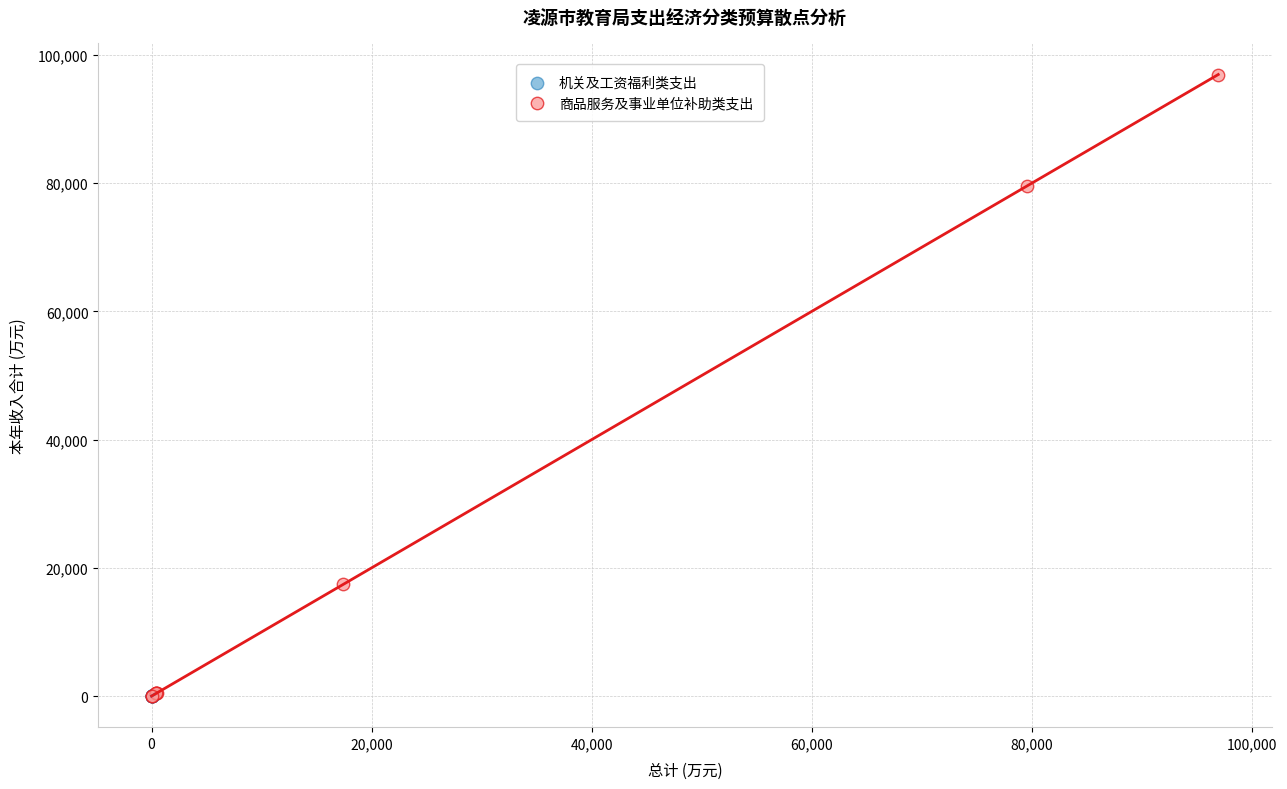

Which series contains the highest Y value?

商品服务及事业单位补助类支出